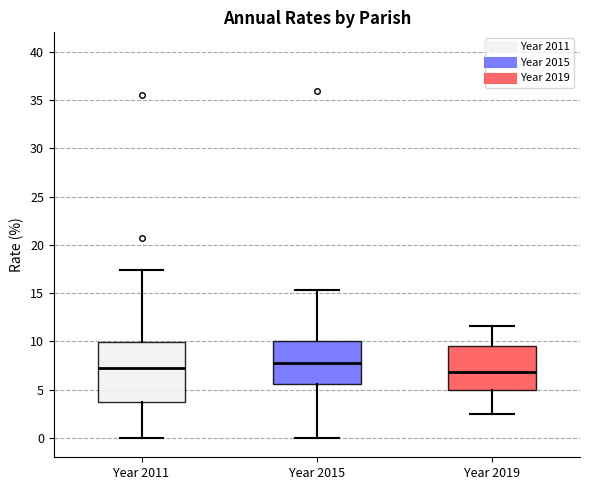

Where does the upper whisker of the box for Year 2011 end on the y-axis? The values are not printed on the chart, so give them approximately, as read against the axis.

17.5